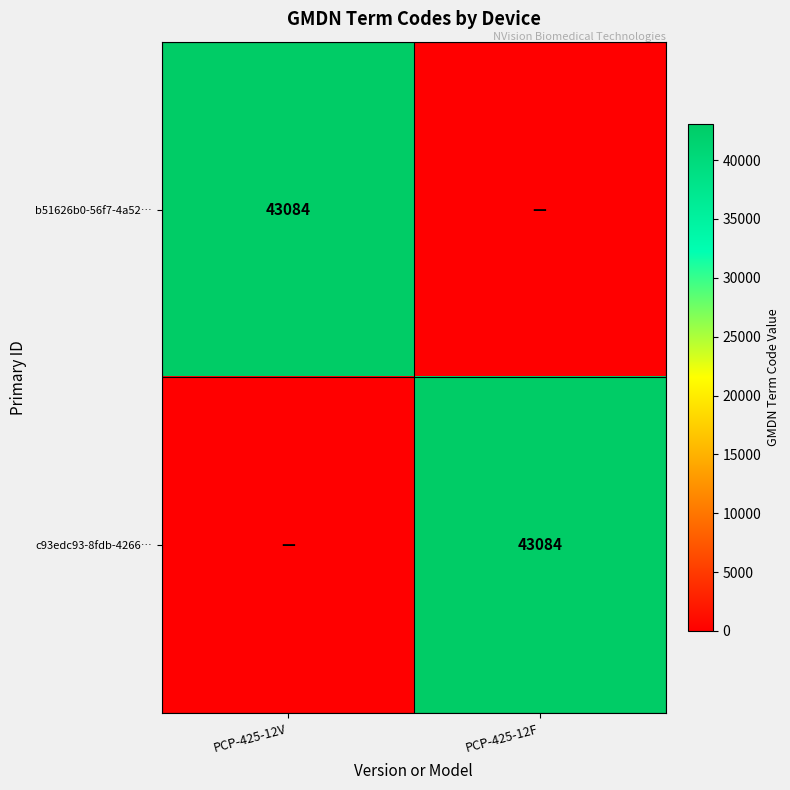

The c93edc93-8fdb-4266… series shows 28675 at PCP-425-12F. True or false?

False